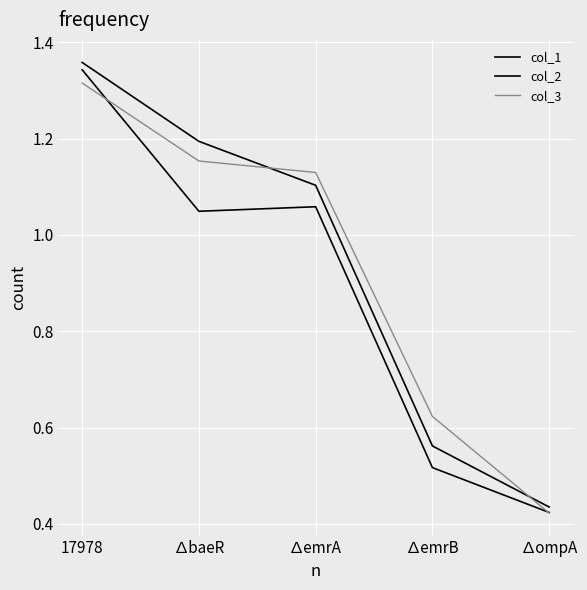

How many lines are shown in the chart?

3